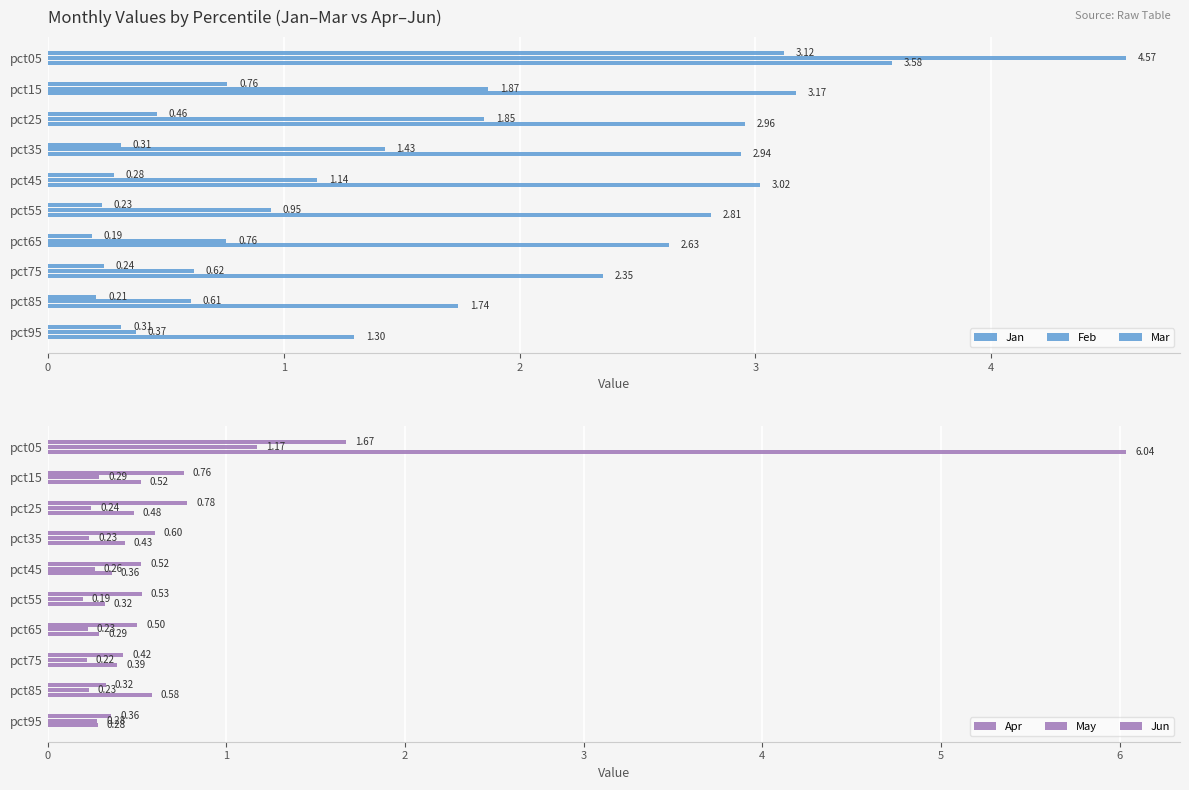

How many values in the Feb series exceed 1?

5